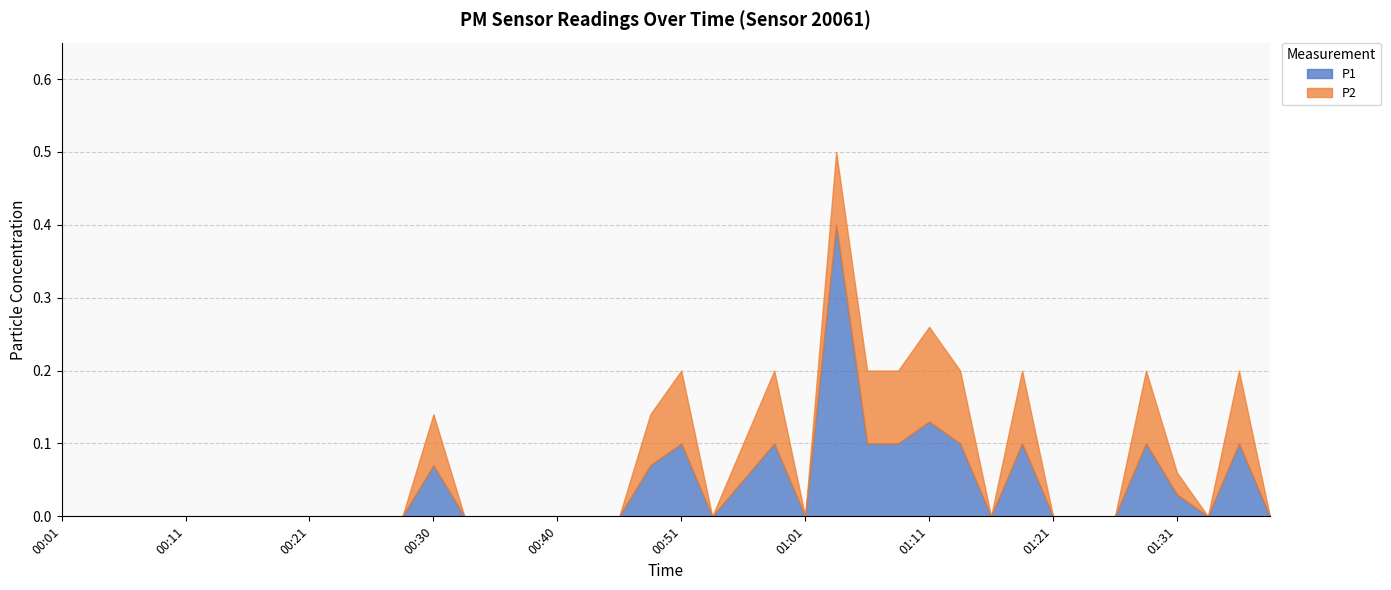

Reading left to right, transcribe all the data shown in this chart.

P1: 00:01=0.0	00:04=0.0	00:06=0.0	00:09=0.0	00:11=0.0	00:13=0.0	00:16=0.0	00:18=0.0	00:21=0.0	00:23=0.0	00:26=0.0	00:28=0.0	00:30=0.1	00:33=0.0	00:35=0.0	00:38=0.0	00:40=0.0	00:43=0.0	00:45=0.0	00:48=0.1	00:51=0.1	00:53=0.0	00:56=0.1	00:58=0.1	01:01=0.0	01:03=0.4	01:06=0.1	01:08=0.1	01:11=0.1	01:13=0.1	01:15=0.0	01:18=0.1	01:21=0.0	01:23=0.0	01:26=0.0	01:28=0.1	01:31=0.0	01:33=0.0	01:36=0.1	01:38=0.0
P2: 00:01=0.0	00:04=0.0	00:06=0.0	00:09=0.0	00:11=0.0	00:13=0.0	00:16=0.0	00:18=0.0	00:21=0.0	00:23=0.0	00:26=0.0	00:28=0.0	00:30=0.1	00:33=0.0	00:35=0.0	00:38=0.0	00:40=0.0	00:43=0.0	00:45=0.0	00:48=0.1	00:51=0.1	00:53=0.0	00:56=0.1	00:58=0.1	01:01=0.0	01:03=0.1	01:06=0.1	01:08=0.1	01:11=0.1	01:13=0.1	01:15=0.0	01:18=0.1	01:21=0.0	01:23=0.0	01:26=0.0	01:28=0.1	01:31=0.0	01:33=0.0	01:36=0.1	01:38=0.0